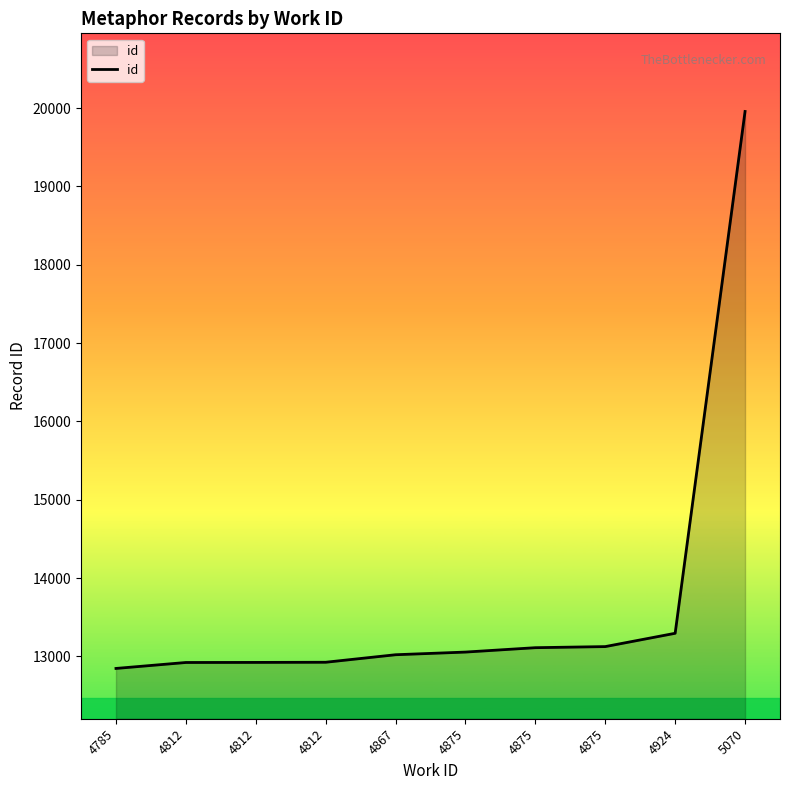

Is this an area chart (filled region under the line)?

Yes